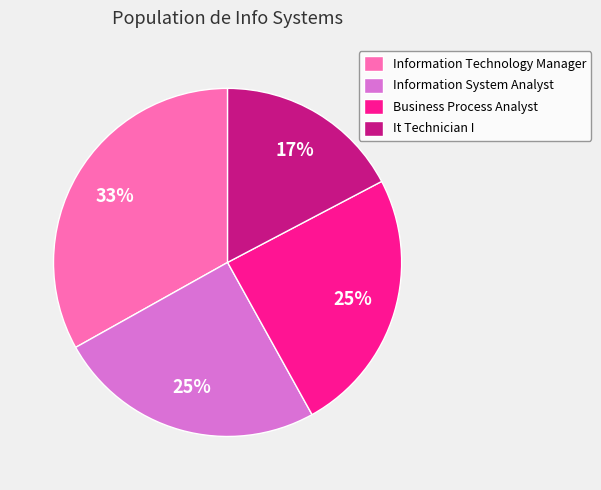

Combined, do It Technician I and Information System Analyst account for over 50%?

No